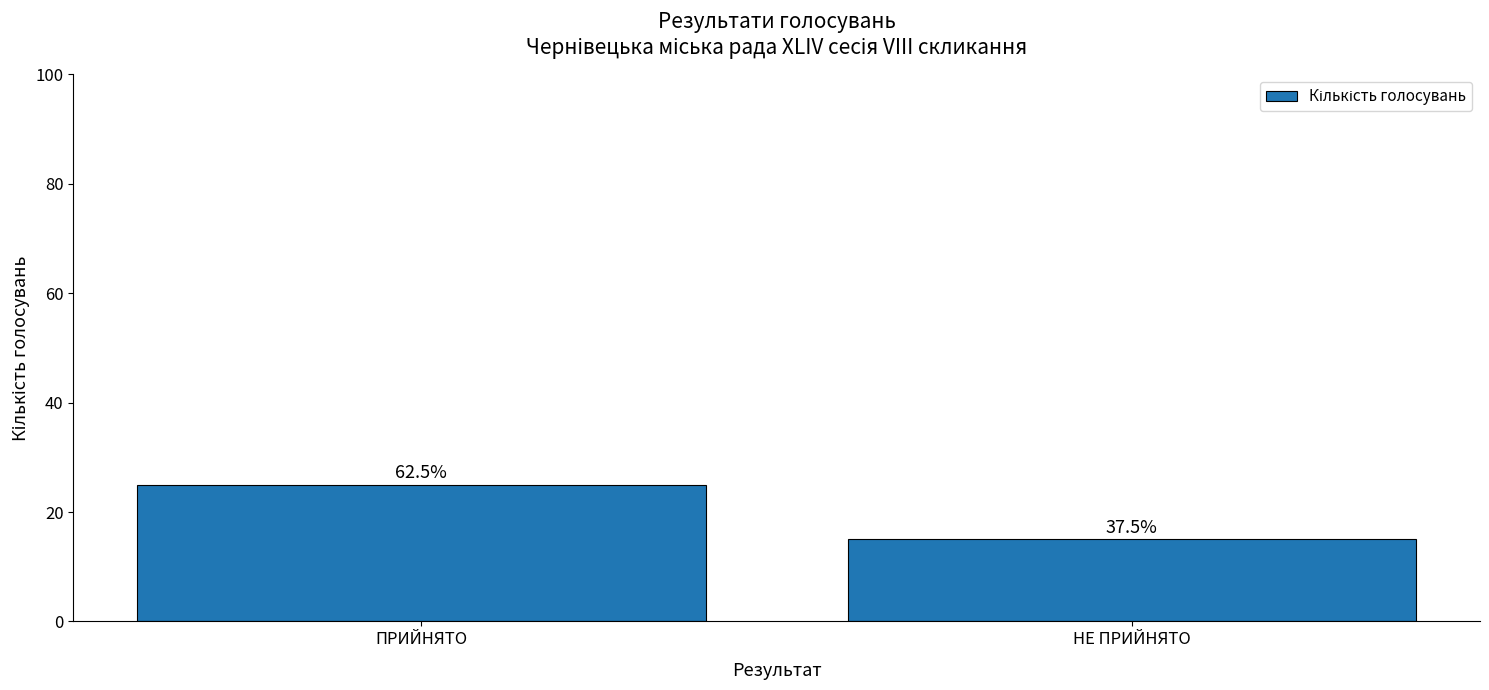

What position from the left is ПРИЙНЯТО?

1